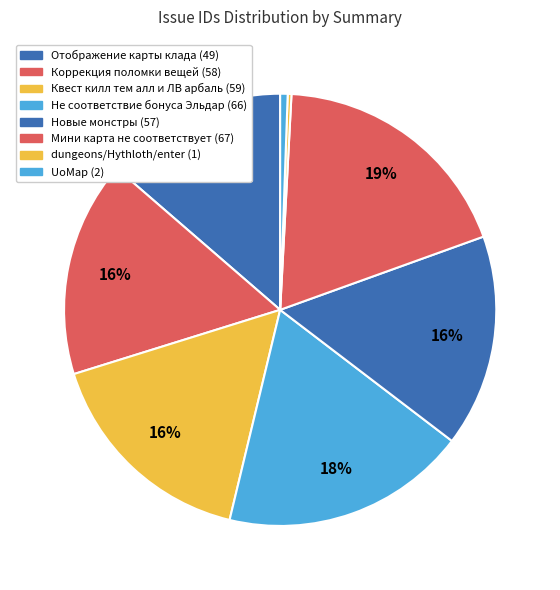

How many slices are in this pie chart?

8